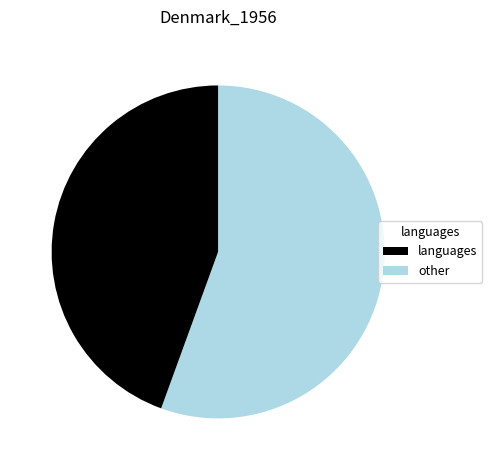

How many slices are in this pie chart?

2